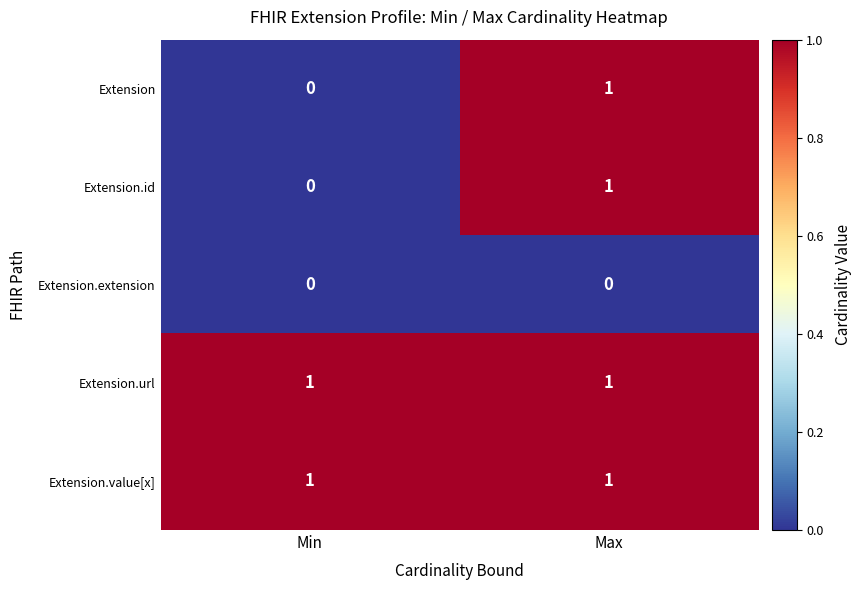

Reading left to right, transcribe all the data shown in this chart.

Extension: 0	1
Extension.id: 0	1
Extension.extension: 0	0
Extension.url: 1	1
Extension.value[x]: 1	1